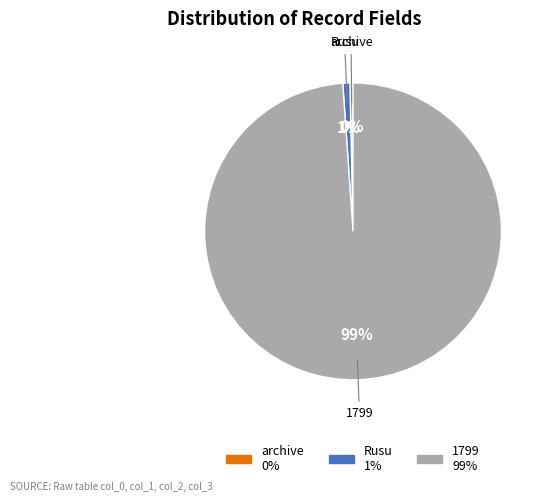

Does any single category account for the majority?

Yes